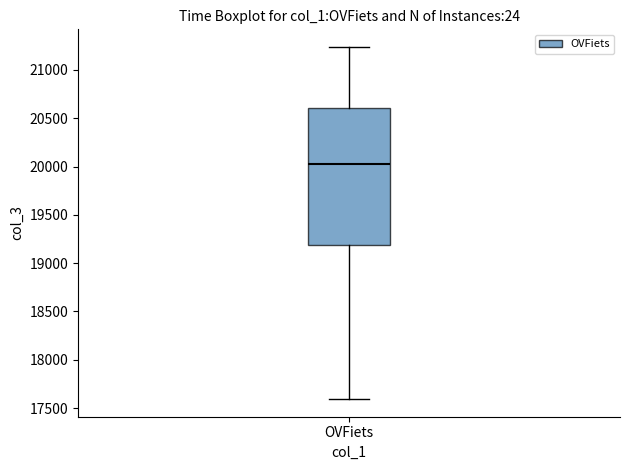

Where does the lower whisker of the box for OVFiets end on the y-axis? The values are not printed on the chart, so give them approximately, as read against the axis.

17600